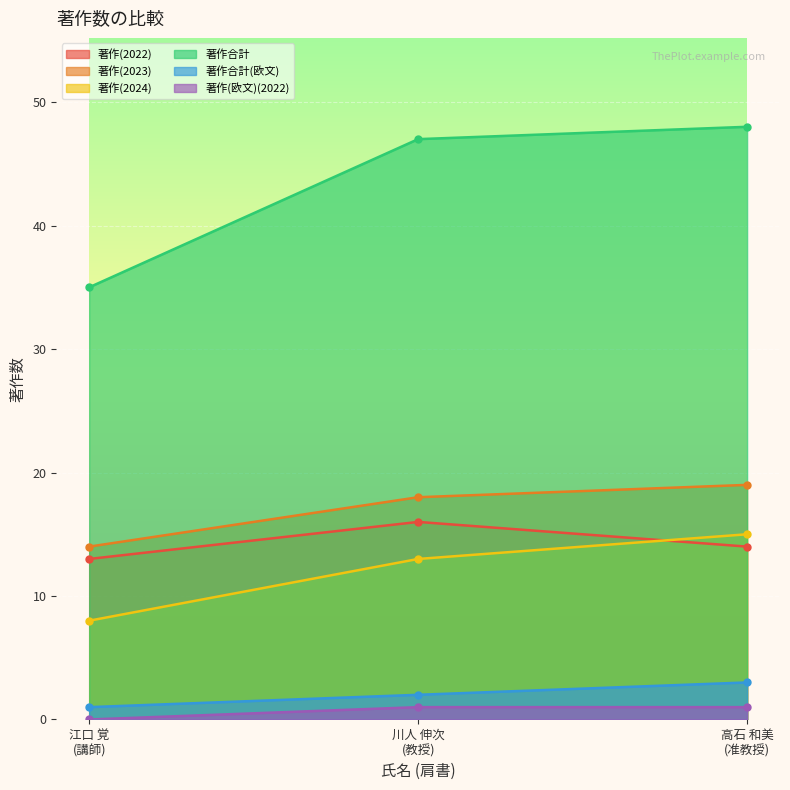

What is the value of the 著作合計(欧文) point at the 2nd from the left?

2